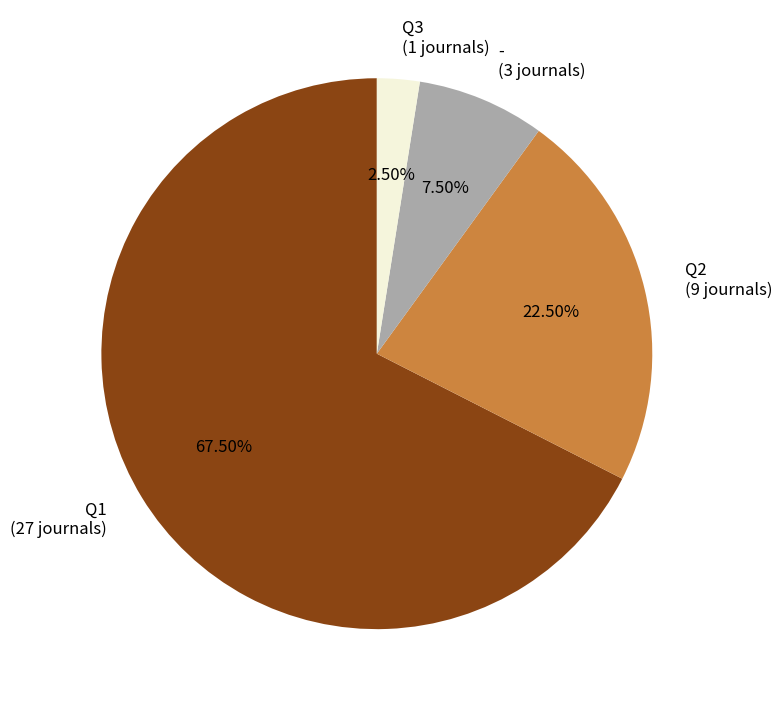

Which category has the smallest portion of the pie?

Q3 (1 journals)